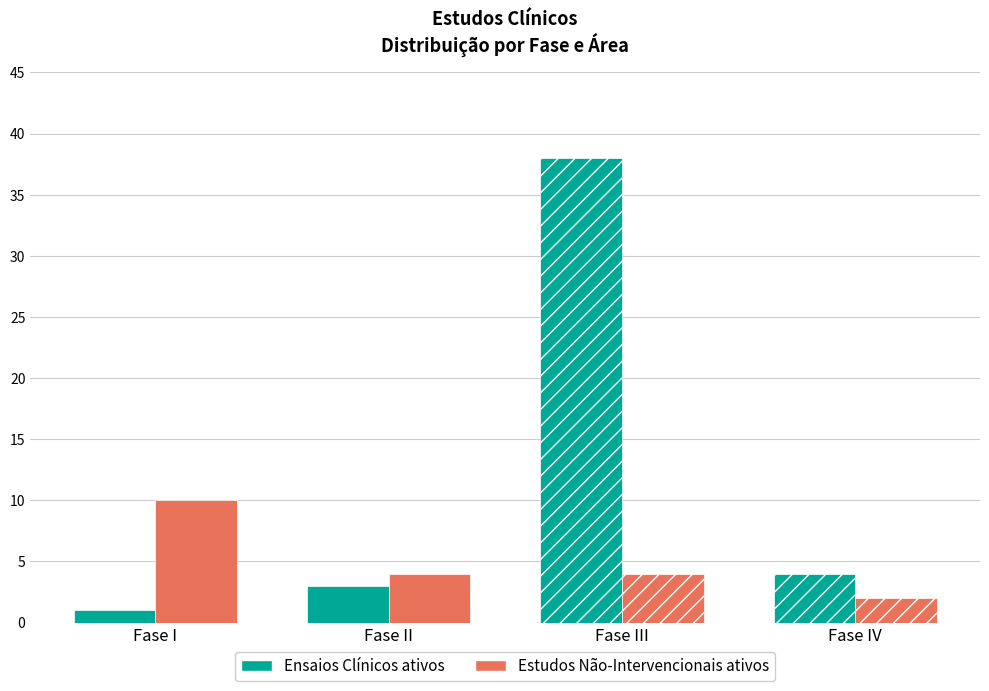

The value of Estudos Não-Intervencionais ativos at Fase III is 4. True or false?

True